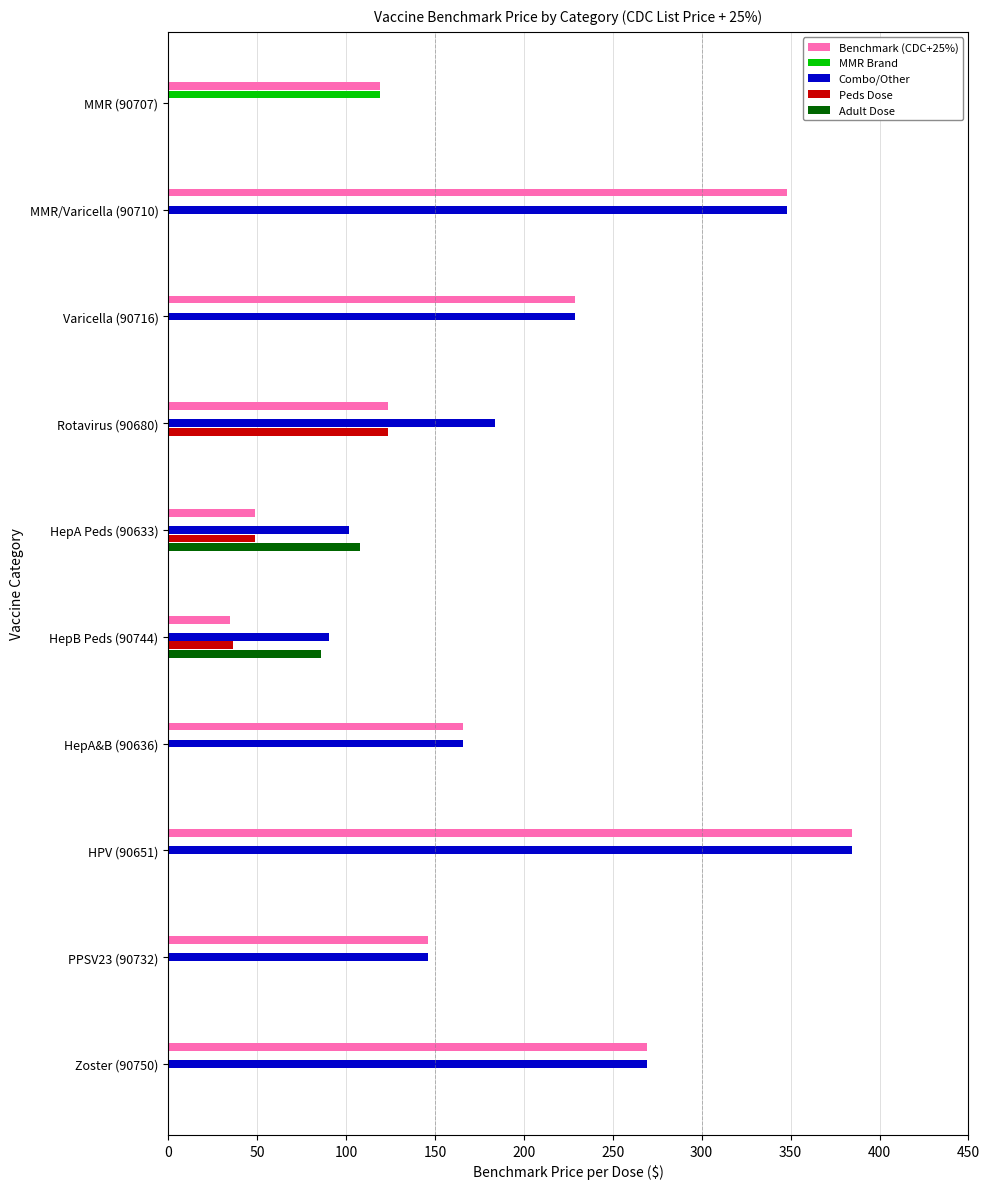

At which category is the sum across all series the highest?

HPV (90651)